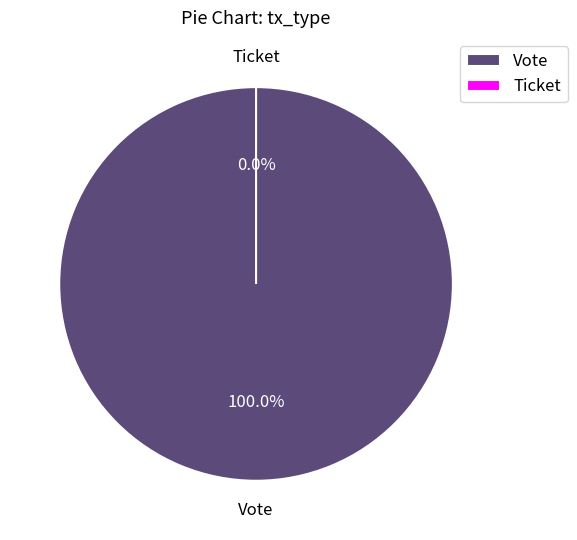

To the nearest percent, what is the average slice percentage?

50%